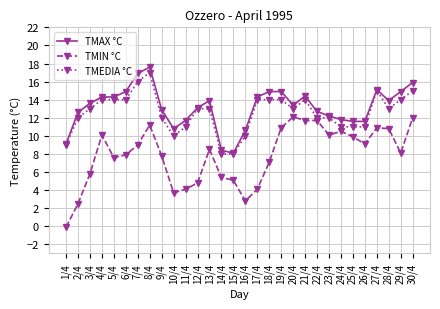

What position from the right is 15/4?

16